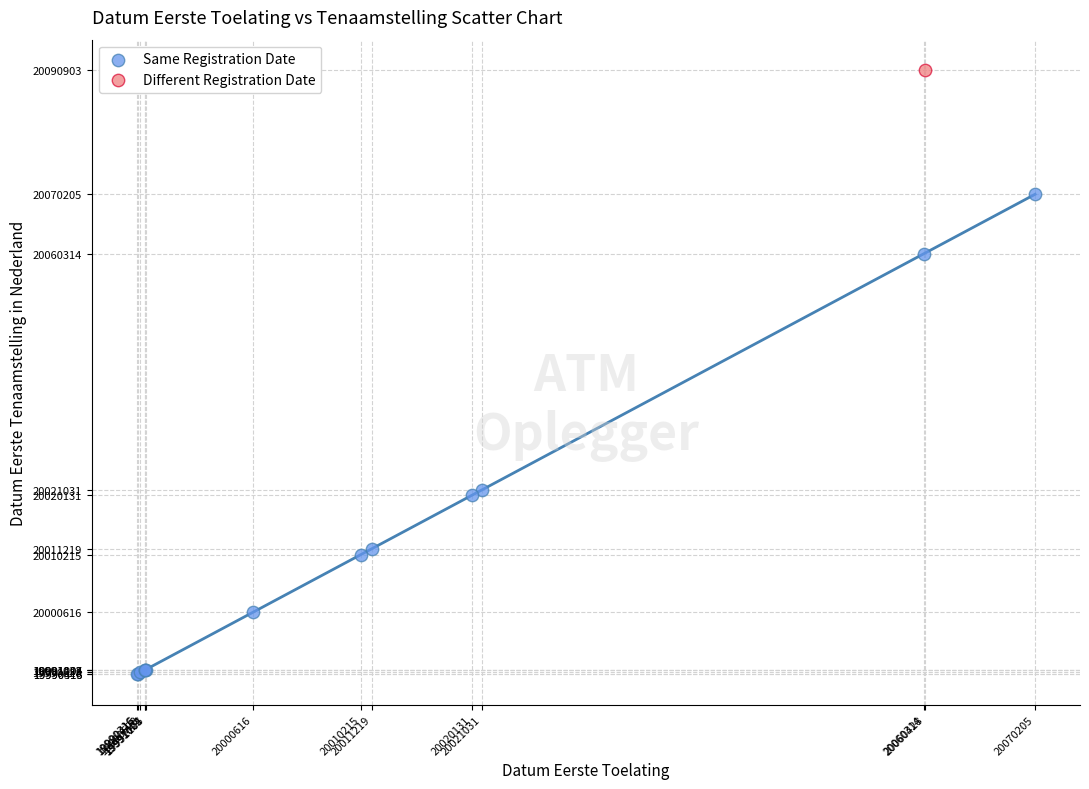

What are all the series names shown in the legend?

Same Registration Date, Different Registration Date